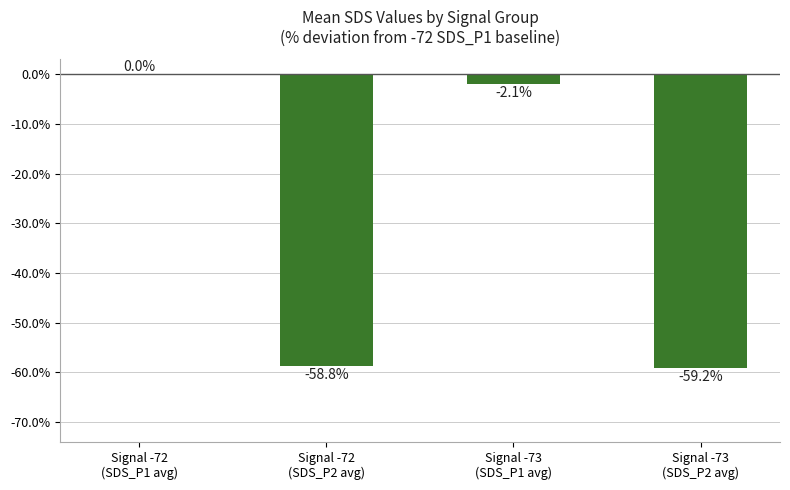

Count the number of categories in the chart.

4